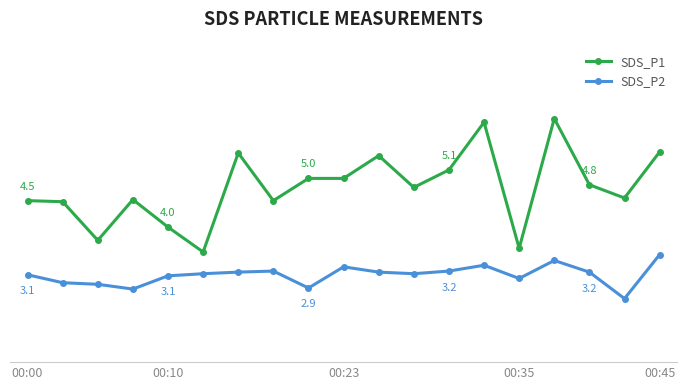

Reading left to right, transcribe all the data shown in this chart.

SDS_P1: 4.5	4.5	3.8	4.6	4.0	3.6	5.5	4.5	5.0	5.0	5.4	4.8	5.1	6.0	3.6	6.1	4.8	4.6	5.5
SDS_P2: 3.1	3.0	3.0	2.9	3.1	3.2	3.2	3.2	2.9	3.3	3.2	3.2	3.2	3.3	3.1	3.4	3.2	2.7	3.5